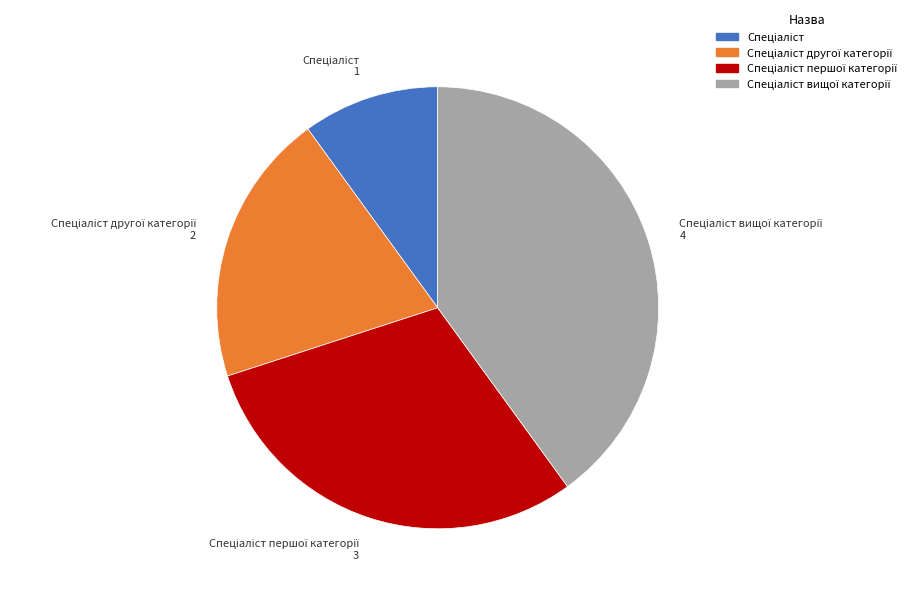

Is there a majority slice in this chart?

No